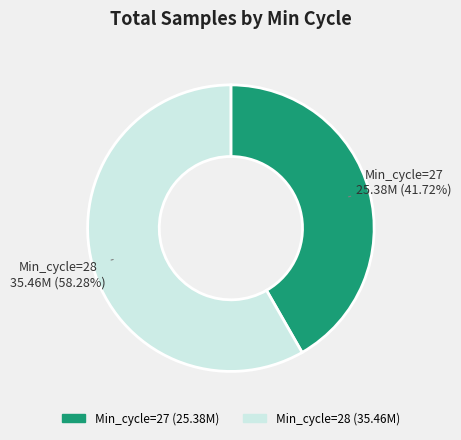

Does any single category account for the majority?

Yes